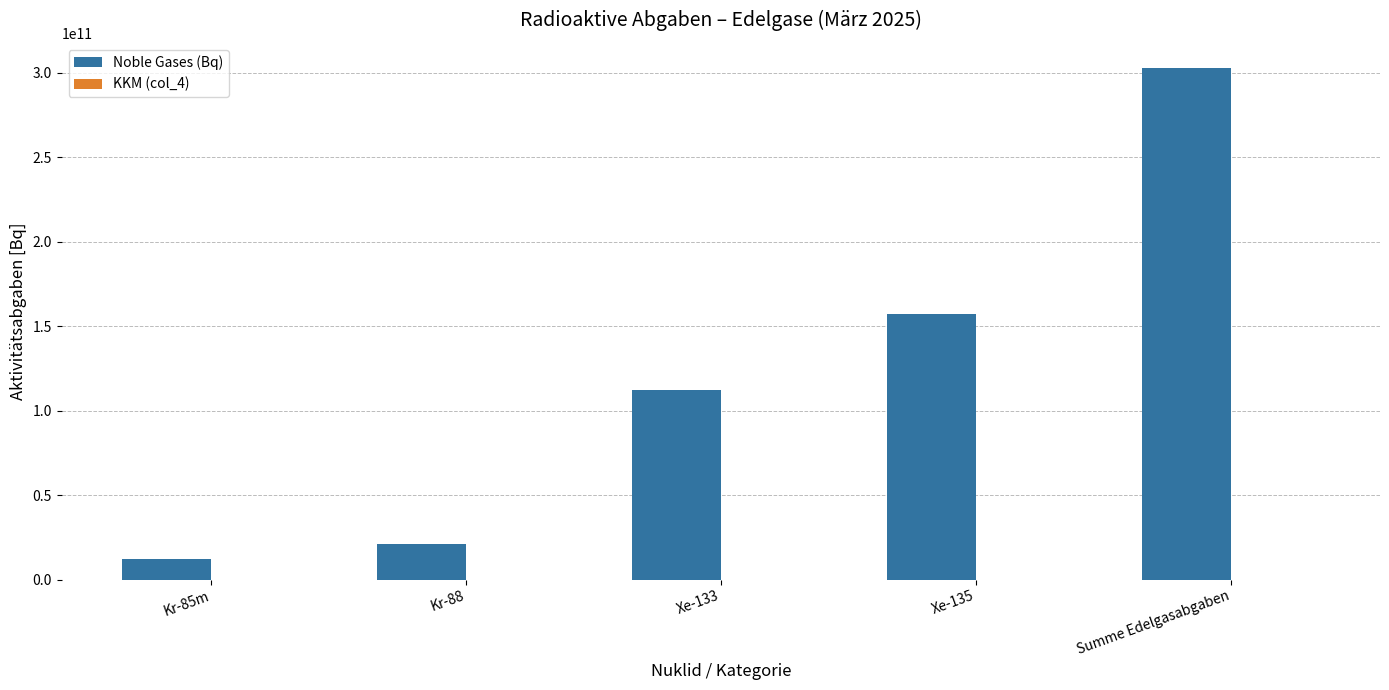

What is the difference between the values at Xe-135 and Xe-133?

44691614723.1